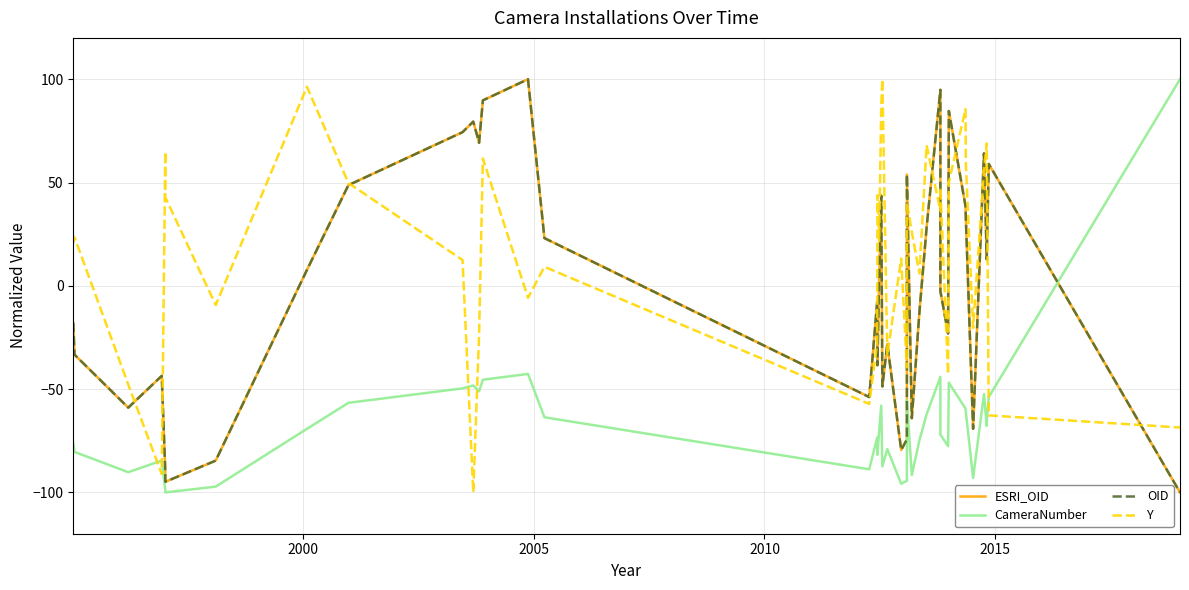

What is the average value of the CameraNumber series?

-66.5